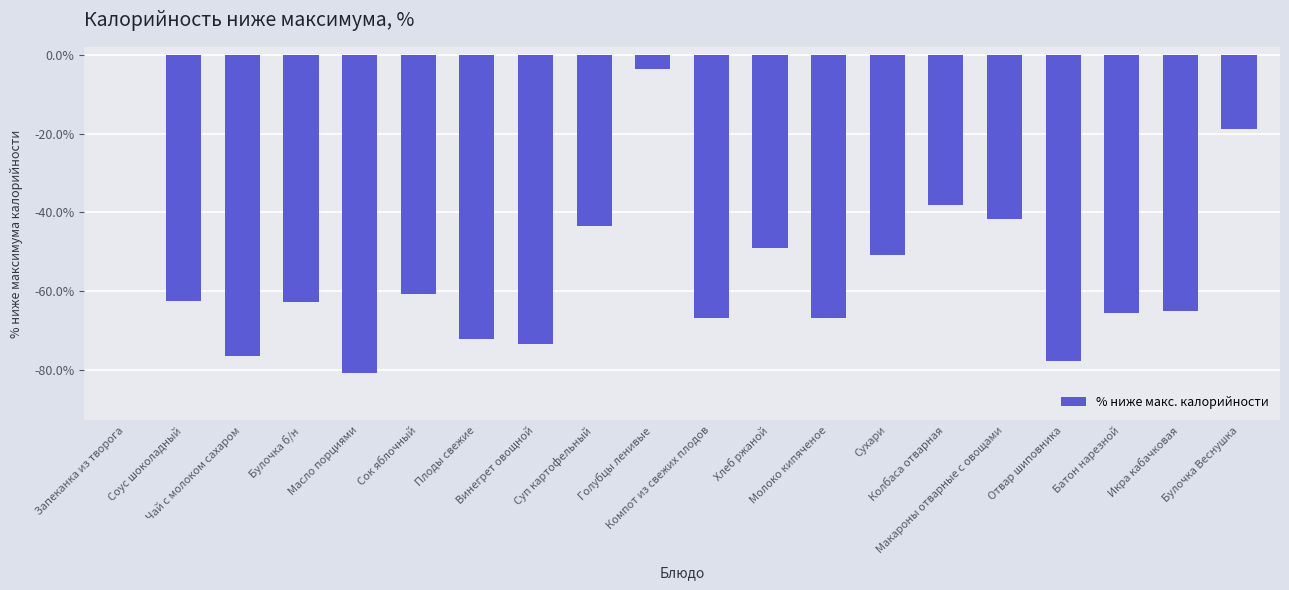

Count the number of values greater than -62.

9